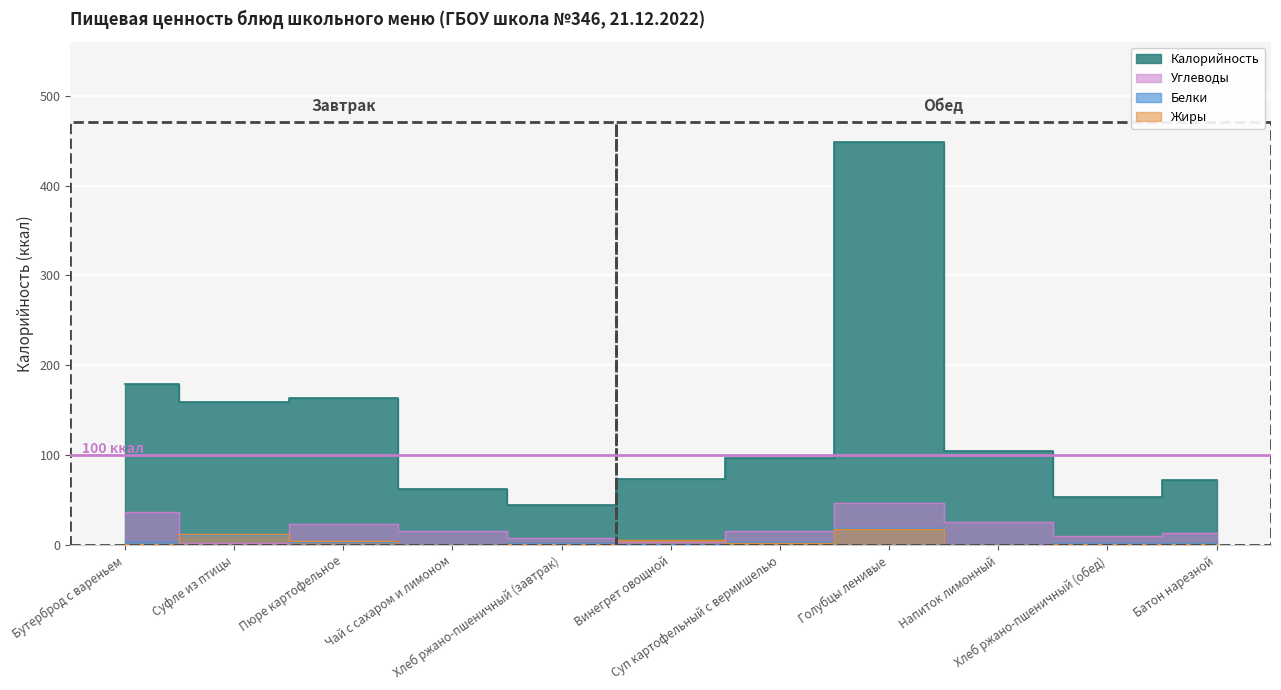

Rank the series by their maximum value, from highest to lowest.

Калорийность, Углеводы, Белки, Жиры